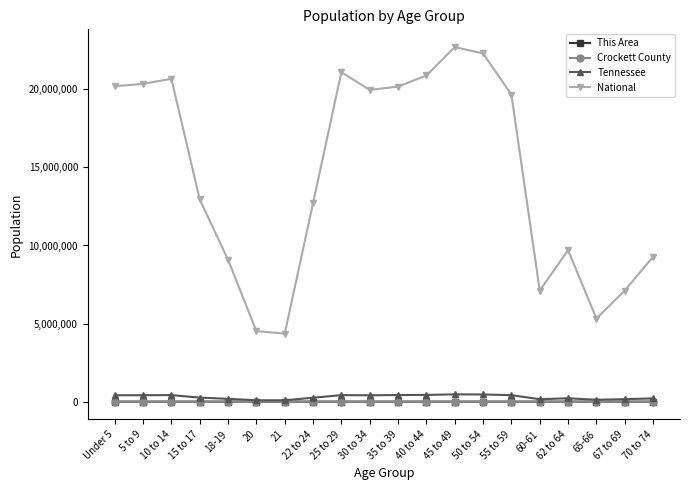

Which series has the largest total across all categories?

National